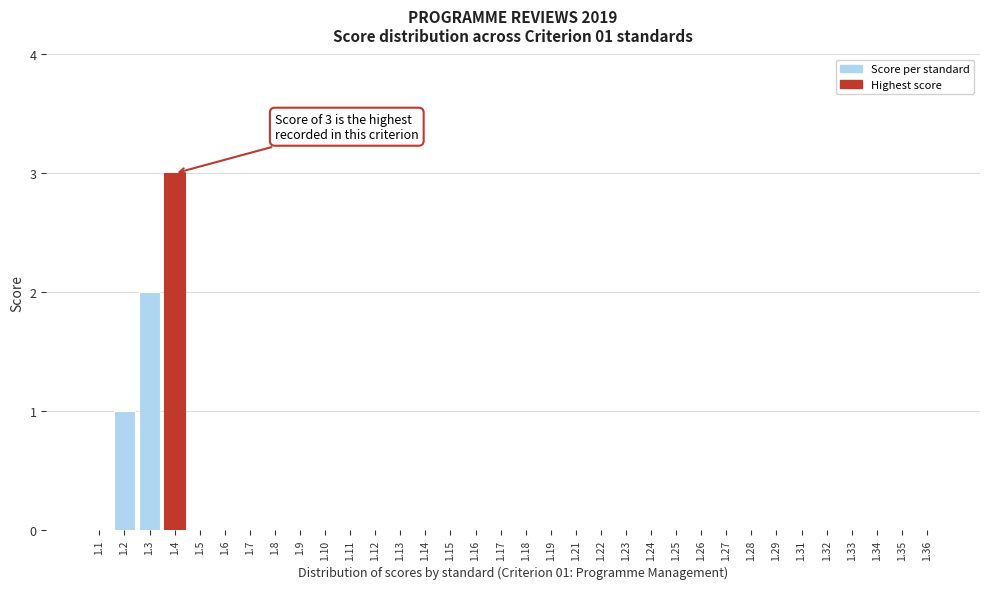

What is the sum of all values?

6